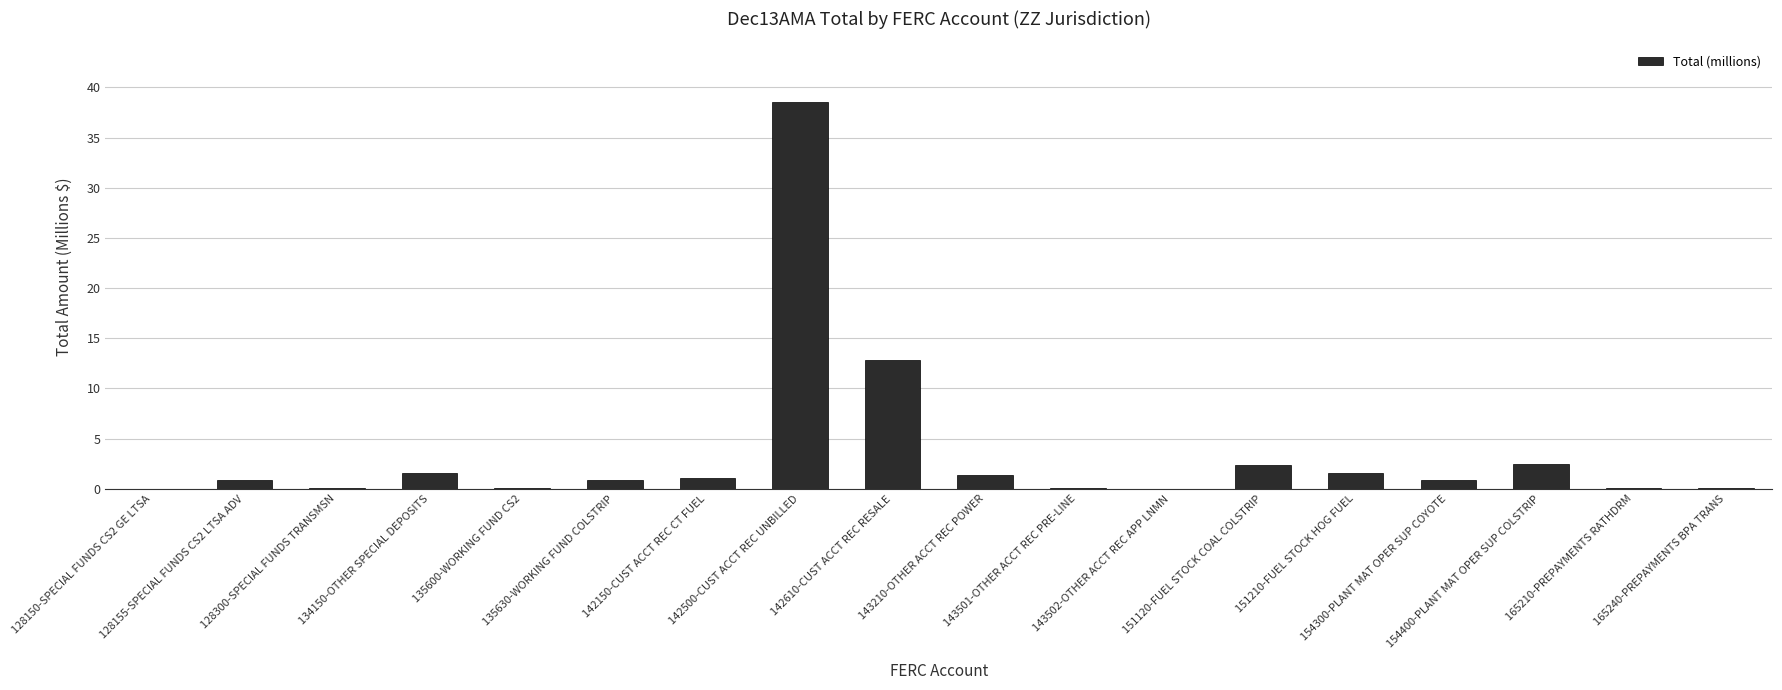

What is the change in value from 142150-CUST ACCT REC CT FUEL to 143502-OTHER ACCT REC APP LNMN?

-1.0